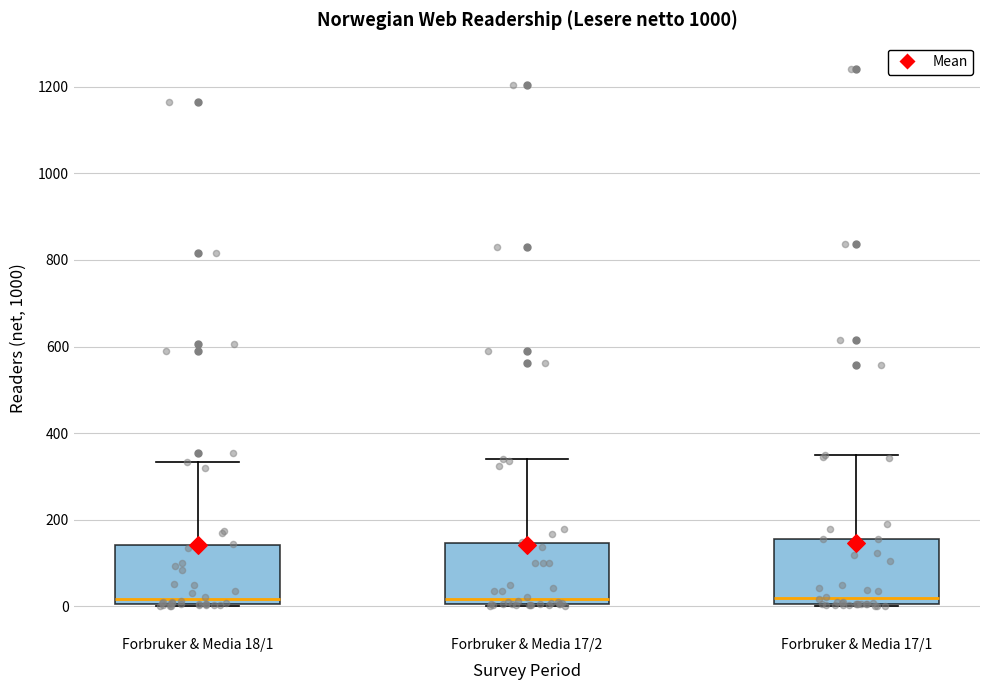

Reading left to right, read every box against the y-axis: the position of its median line, the range the box covers, and the ends of its whiskers. The values are not printed on the chart, so give them approximately, as read against the axis.

Forbruker & Media 18/1: median 20, box 0 to 140, whiskers 0 to 340
Forbruker & Media 17/2: median 20, box 0 to 140, whiskers 0 to 340
Forbruker & Media 17/1: median 20, box 0 to 160, whiskers 0 to 340